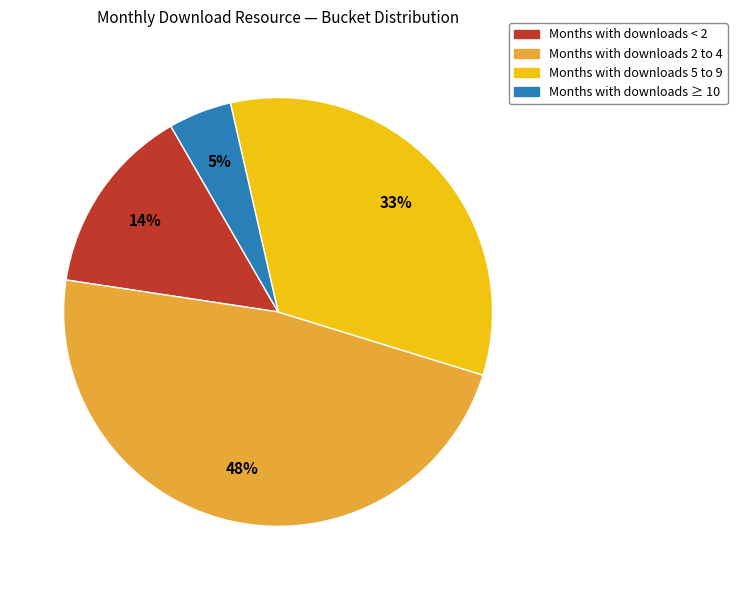

Is there any slice that represents more than half of the pie?

No